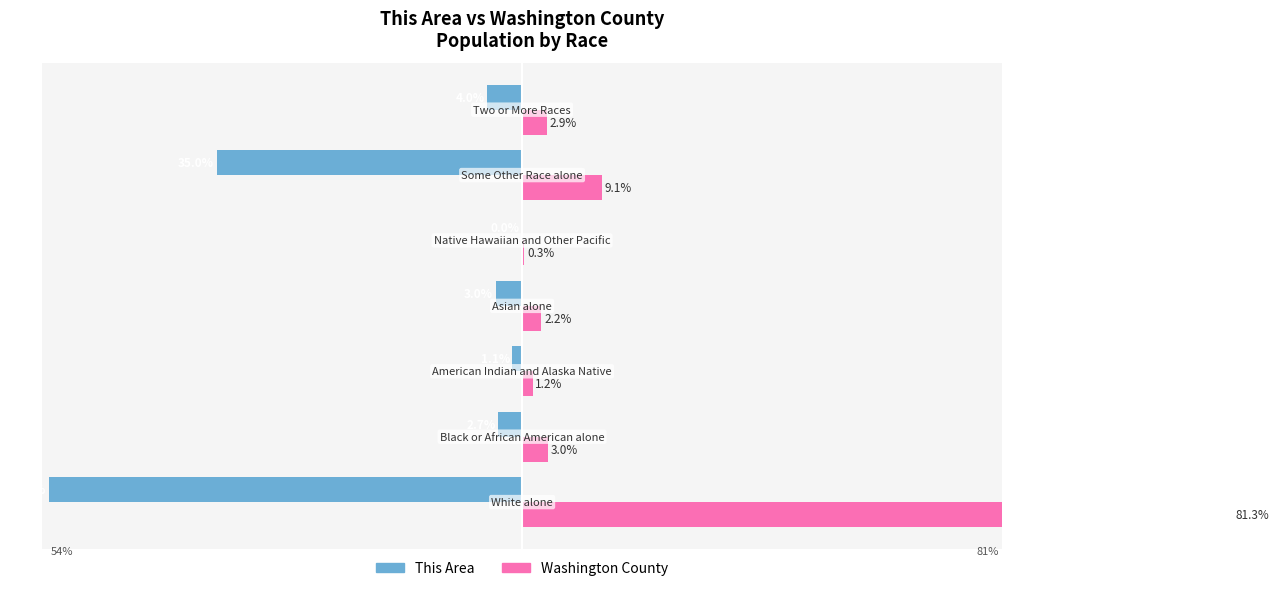

What is the value of the Washington County bar at the 7th from the left?

2.9